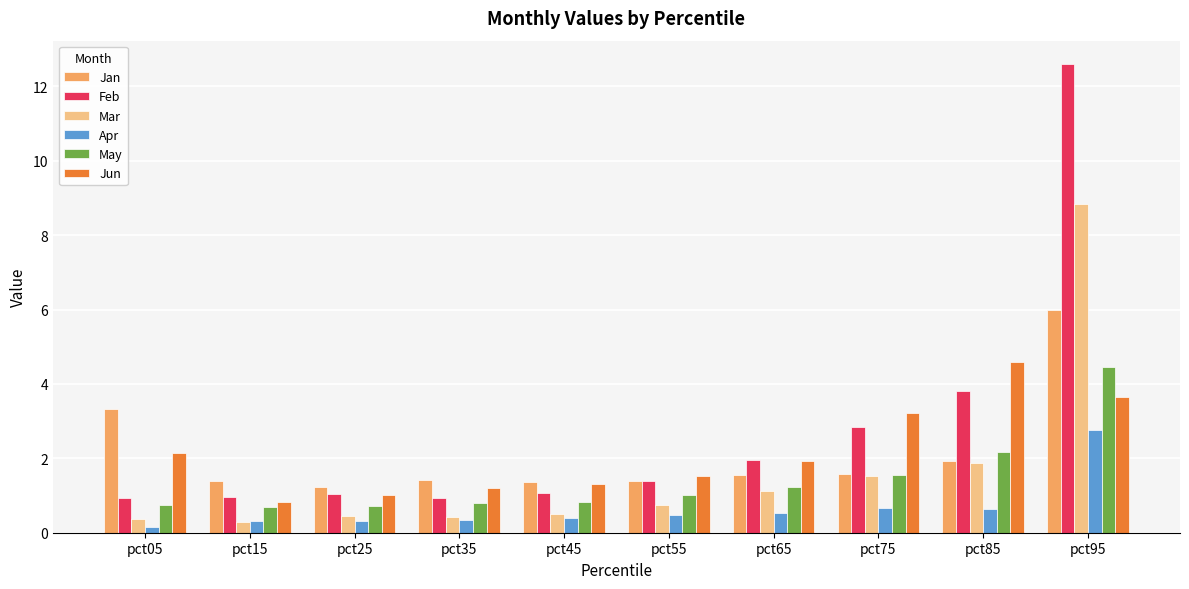

How many bars are there in total?

60